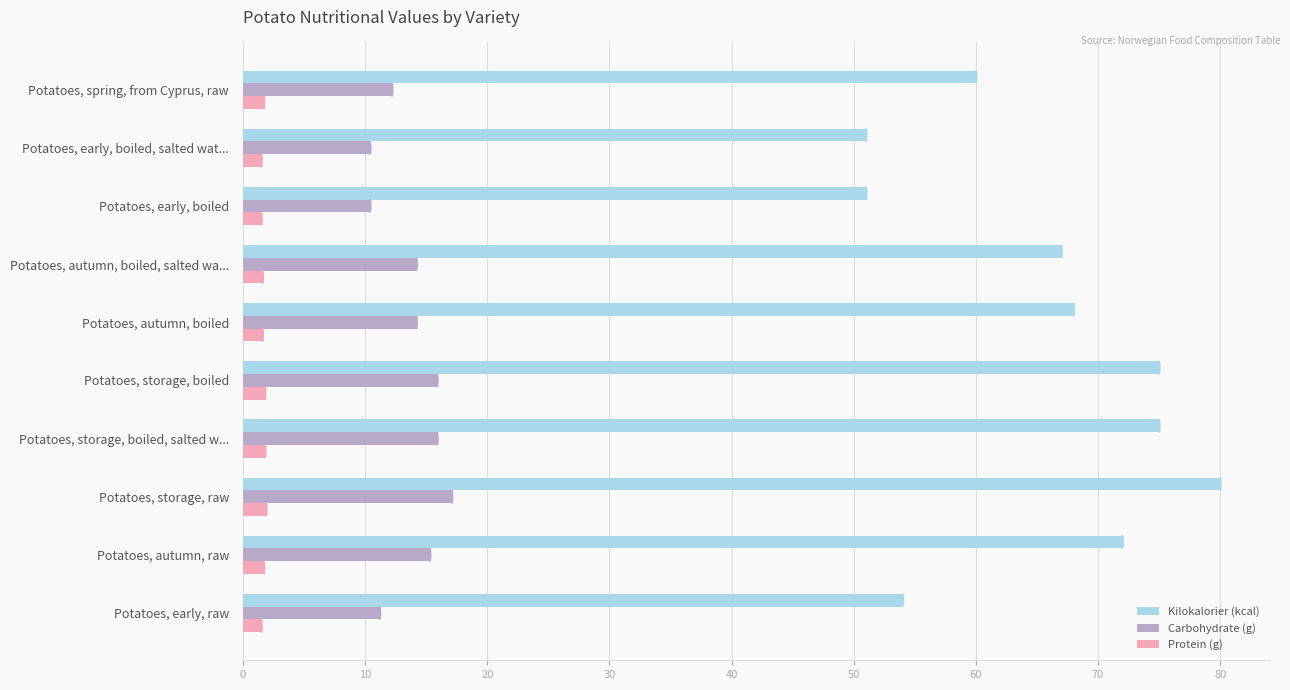

At how many categories does at least one series exceed 47?

10